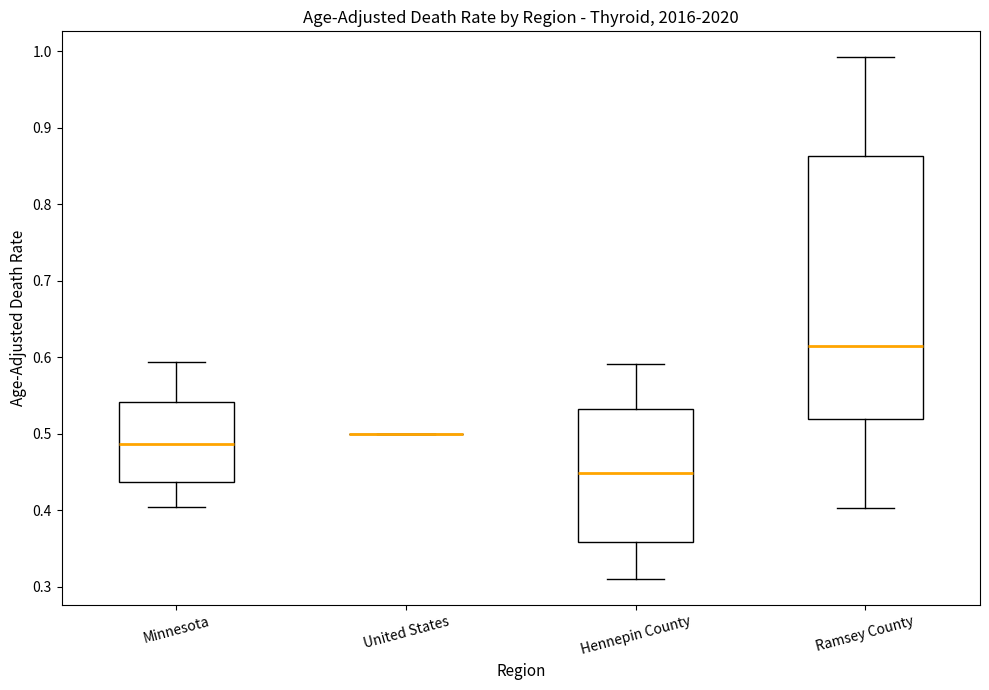

Reading left to right, read every box against the y-axis: the position of its median line, the range the box covers, and the ends of its whiskers. The values are not printed on the chart, so give them approximately, as read against the axis.

Minnesota: median 0.49, box 0.44 to 0.54, whiskers 0.40 to 0.59
United States: box collapsed to a line at 0.50, whiskers 0.50 to 0.50
Hennepin County: median 0.45, box 0.36 to 0.53, whiskers 0.31 to 0.59
Ramsey County: median 0.62, box 0.52 to 0.86, whiskers 0.40 to 0.99